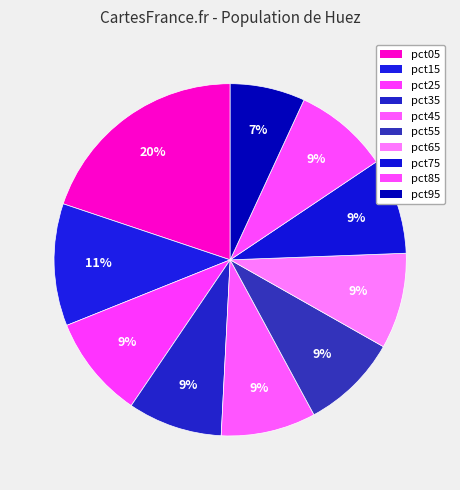

How many slices are in this pie chart?

10